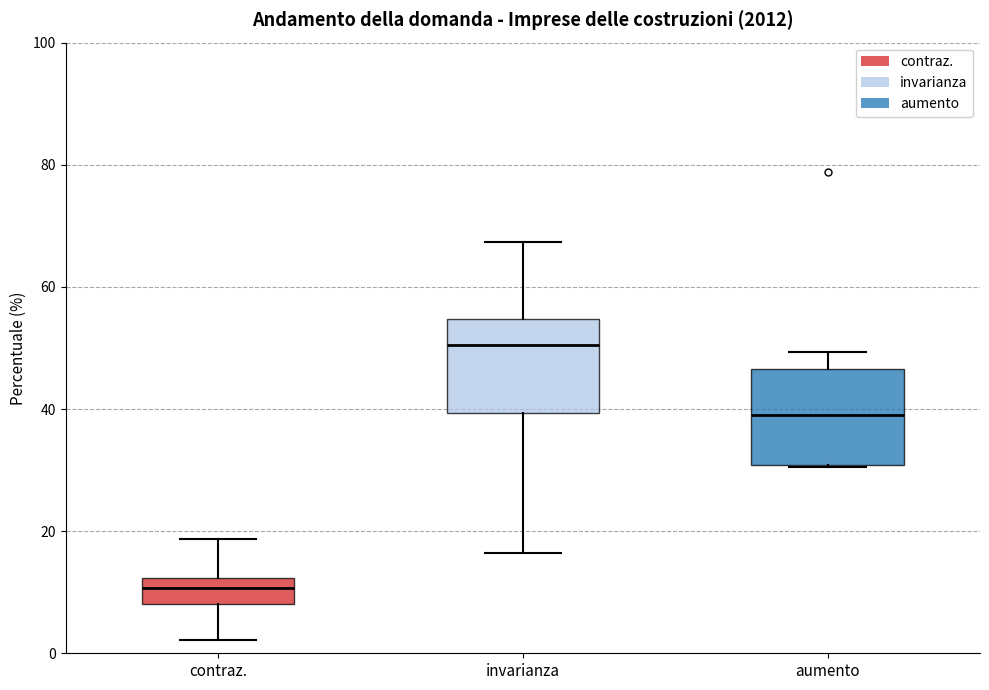

Where does the upper whisker of the box for invarianza end on the y-axis? The values are not printed on the chart, so give them approximately, as read against the axis.

68